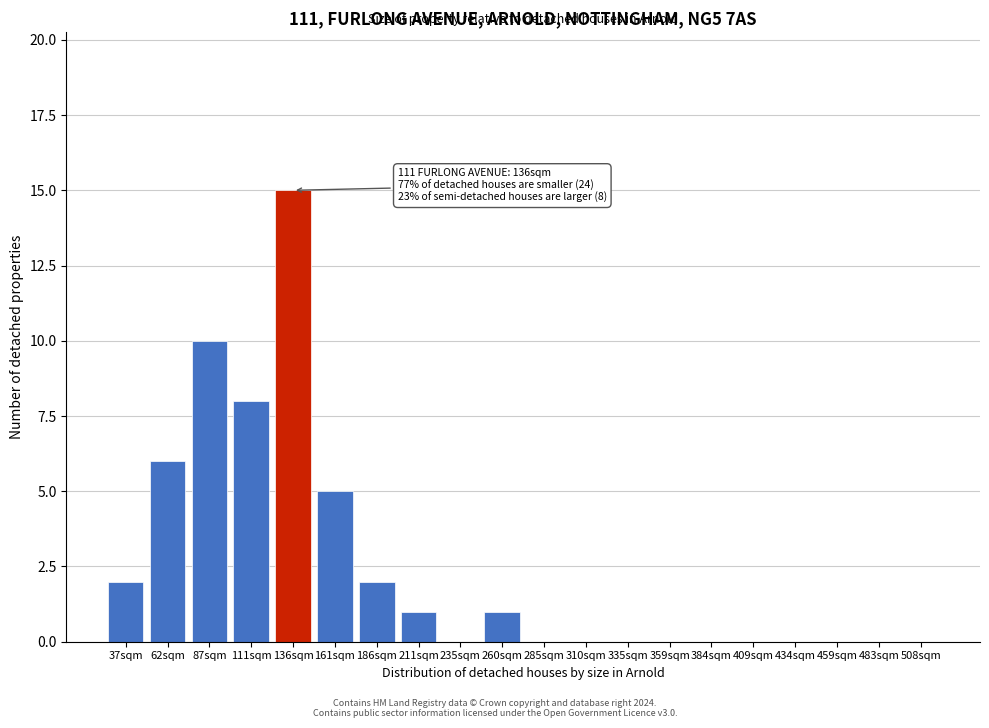

Reading left to right, extract all data points from this chart.

37sqm=2	62sqm=6	87sqm=10	111sqm=8	136sqm=15	161sqm=5	186sqm=2	211sqm=1	235sqm=0	260sqm=1	285sqm=0	310sqm=0	335sqm=0	359sqm=0	384sqm=0	409sqm=0	434sqm=0	459sqm=0	483sqm=0	508sqm=0